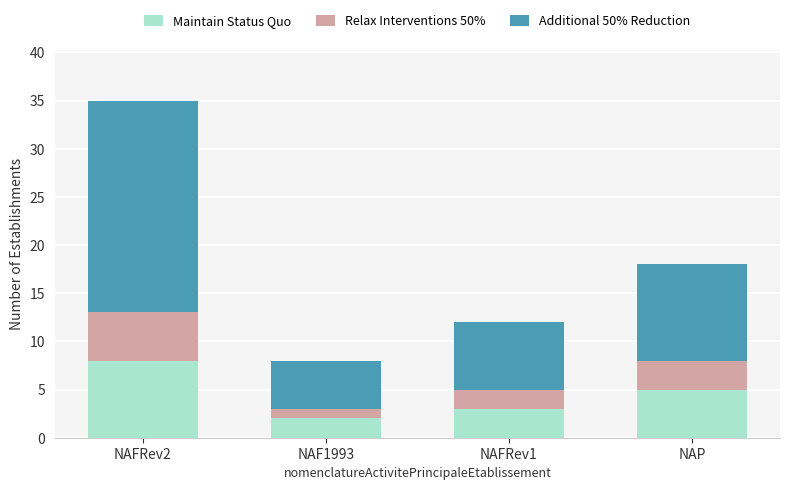

Is it true that Maintain Status Quo equals 5 at NAP?

True